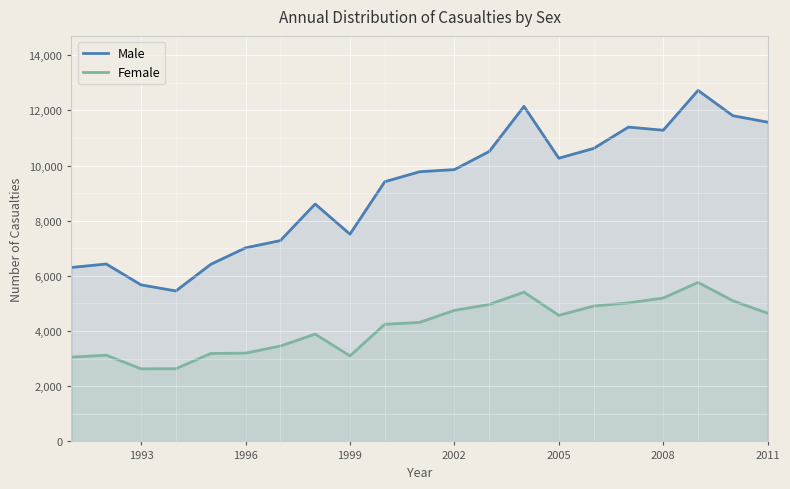

What is the minimum value shown in the chart?

2631